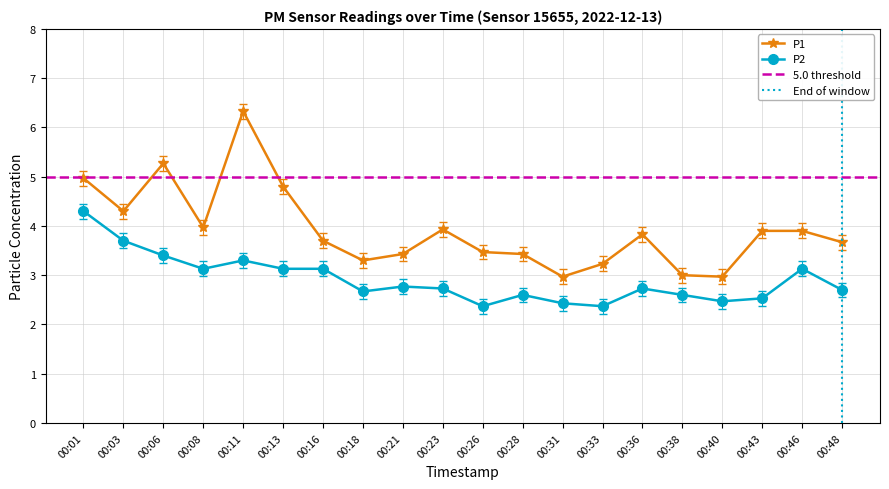

What is the value of the P2 point at the 6th from the left?

3.1